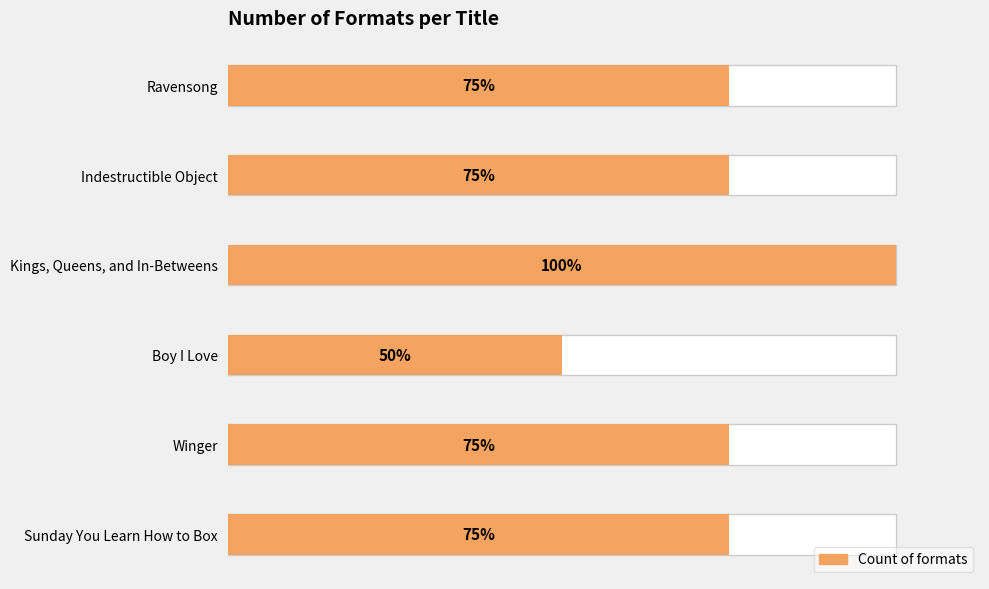

What is the sum of the values at Sunday You Learn How to Box and Ravensong?

6